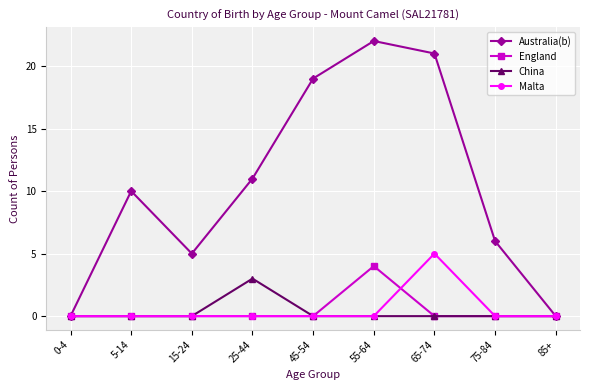

Reading left to right, list all the values displayed in this chart.

Australia(b): 0	10	5	11	19	22	21	6	0
England: 0	0	0	0	0	4	0	0	0
China: 0	0	0	3	0	0	0	0	0
Malta: 0	0	0	0	0	0	5	0	0